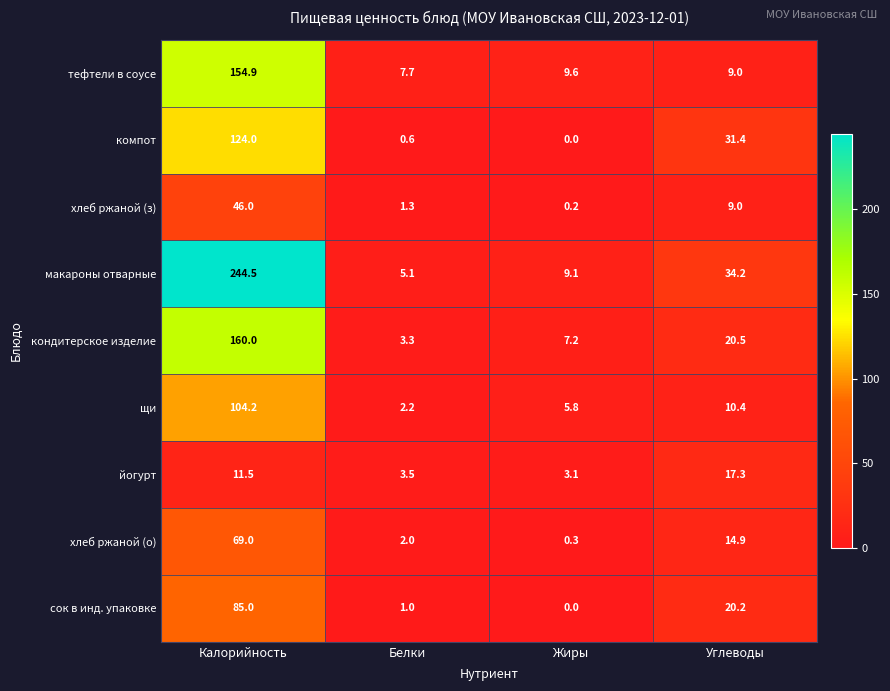

The value of компот at Углеводы is 31.4. True or false?

True